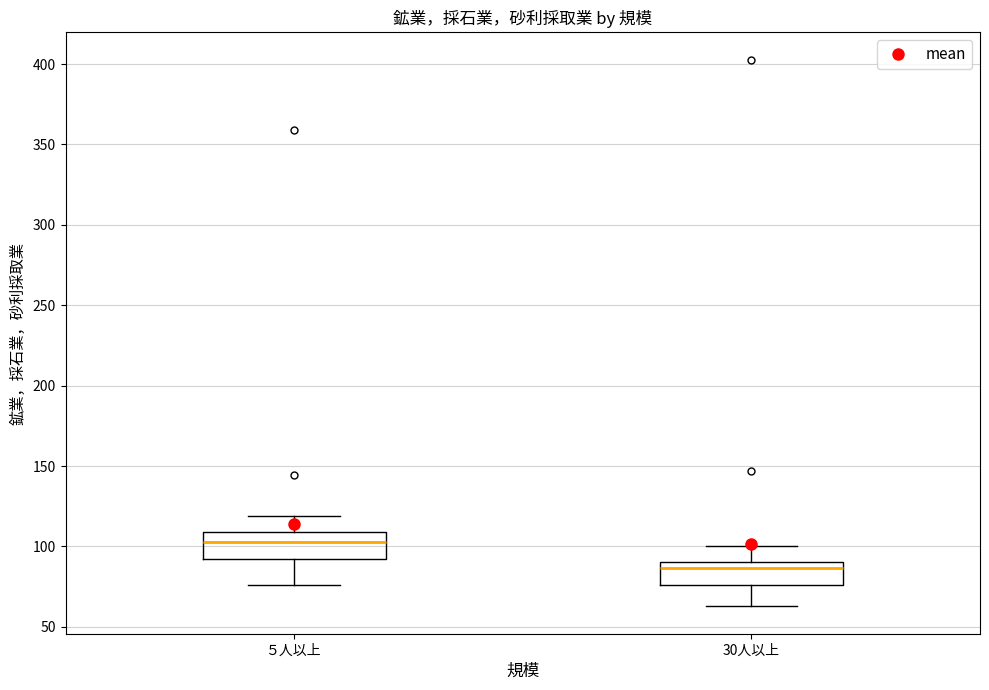

Reading left to right, read every box against the y-axis: the position of its median line, the range the box covers, and the ends of its whiskers. The values are not printed on the chart, so give them approximately, as read against the axis.

５人以上: median 105, box 90 to 110, whiskers 75 to 120
30人以上: median 85, box 75 to 90, whiskers 65 to 100